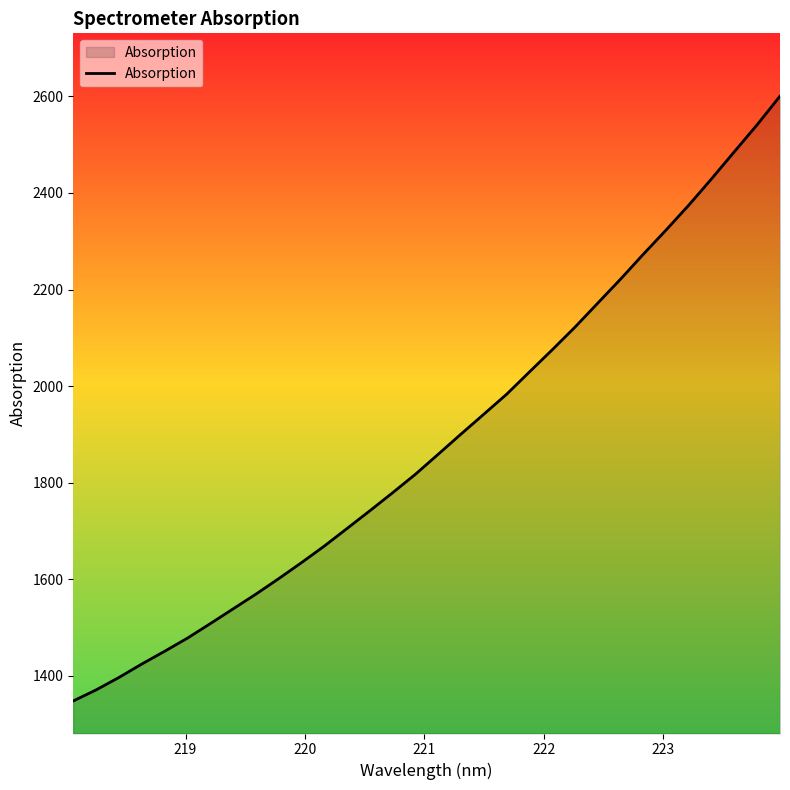

What is the average value?

1886.5